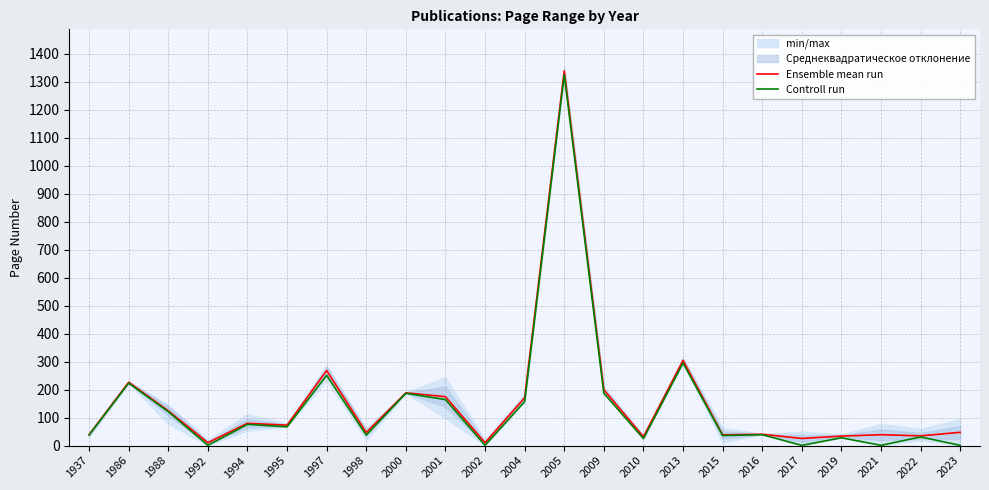

List the series in order of their peak value, highest first.

Ensemble mean run, Controll run